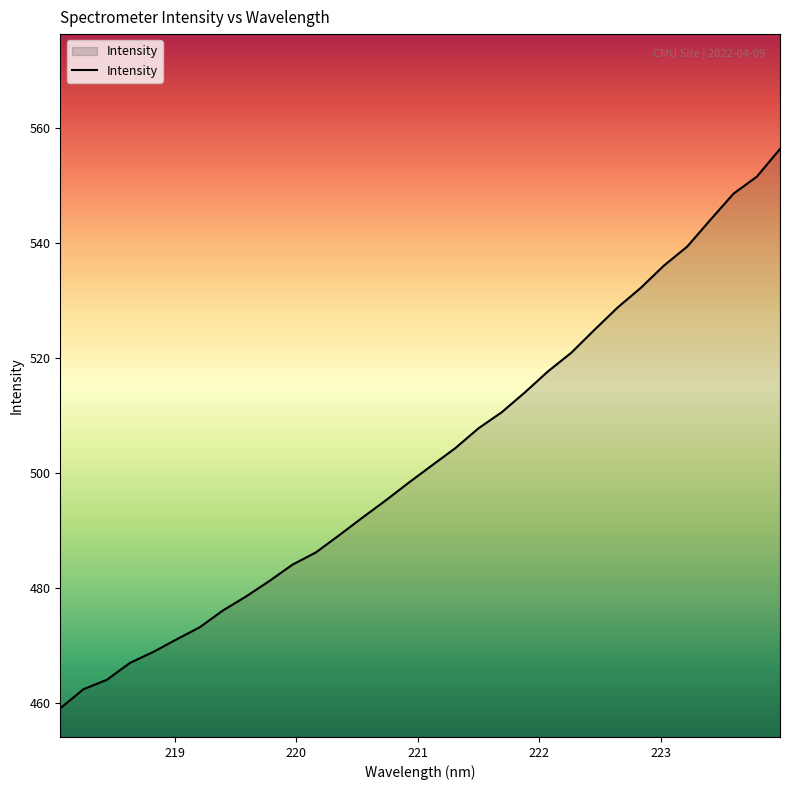

What is the average value?

502.6